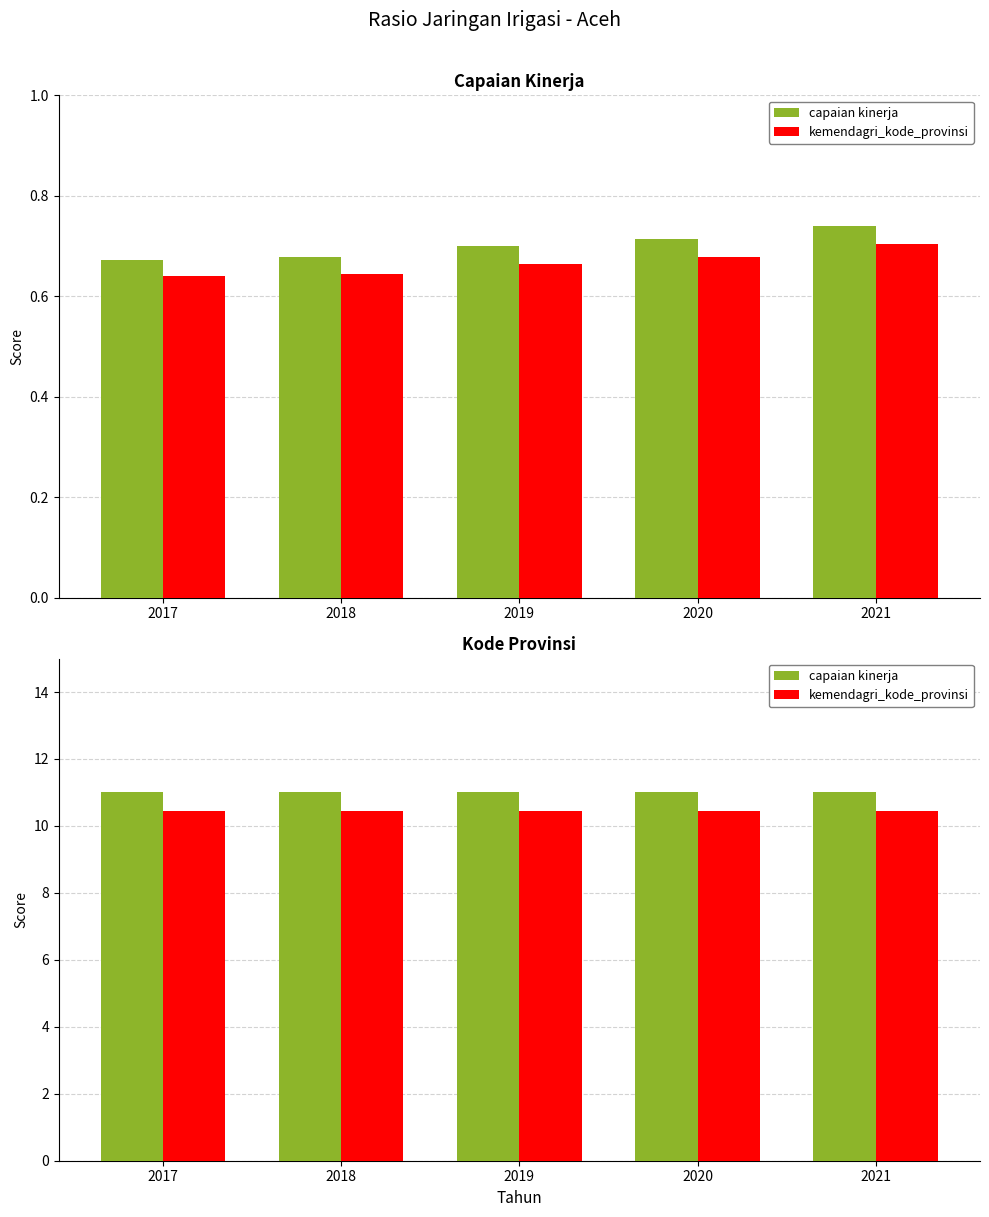

Which has a higher value, 2020 or 2019?

2020